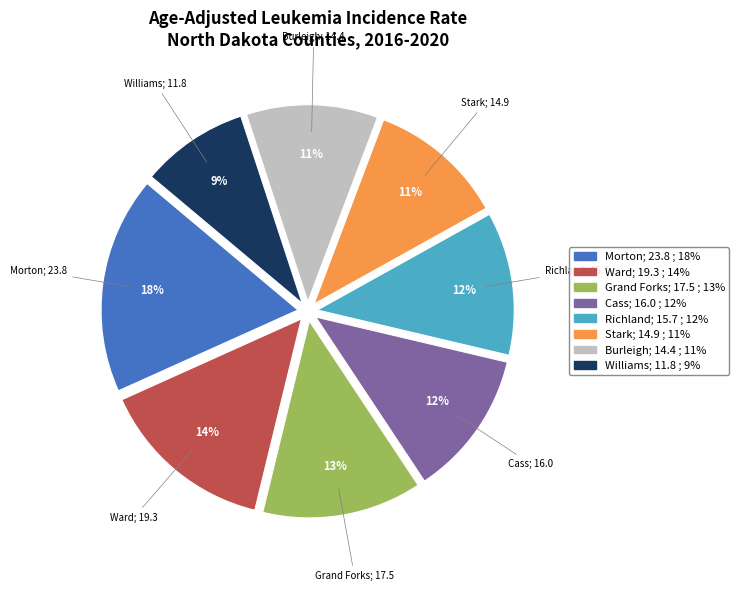

Count the number of slices in the pie.

8